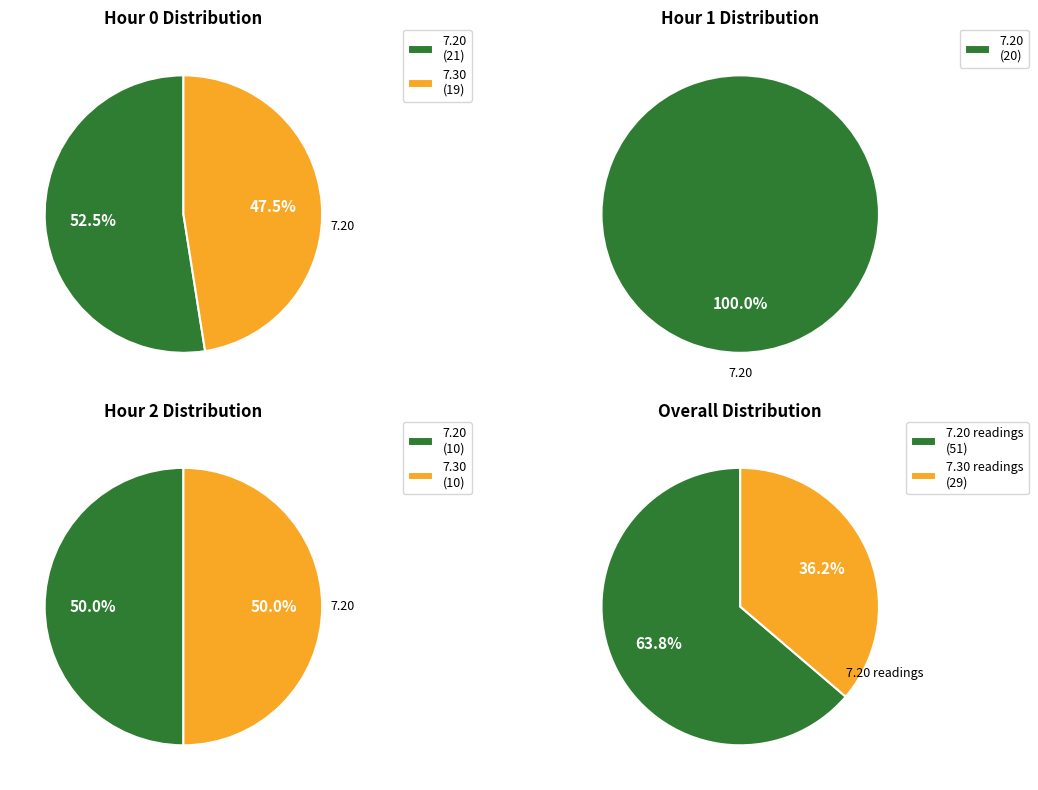

Which series has the widest spread of values?

Hour 0